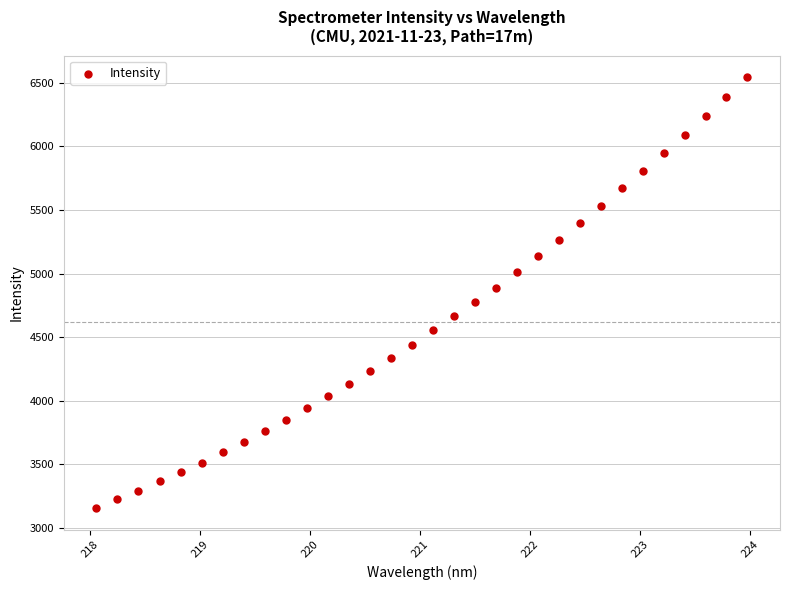

What is the range of Y values (max minus min)?

3390.3